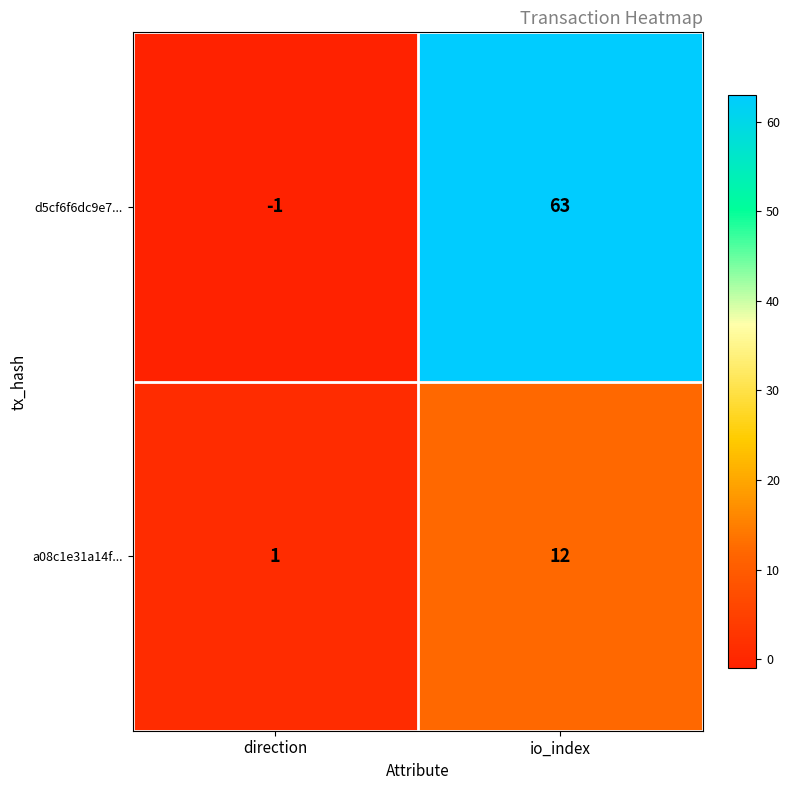

Rank the series at io_index from highest to lowest value.

d5cf6f6dc9e7..., a08c1e31a14f...